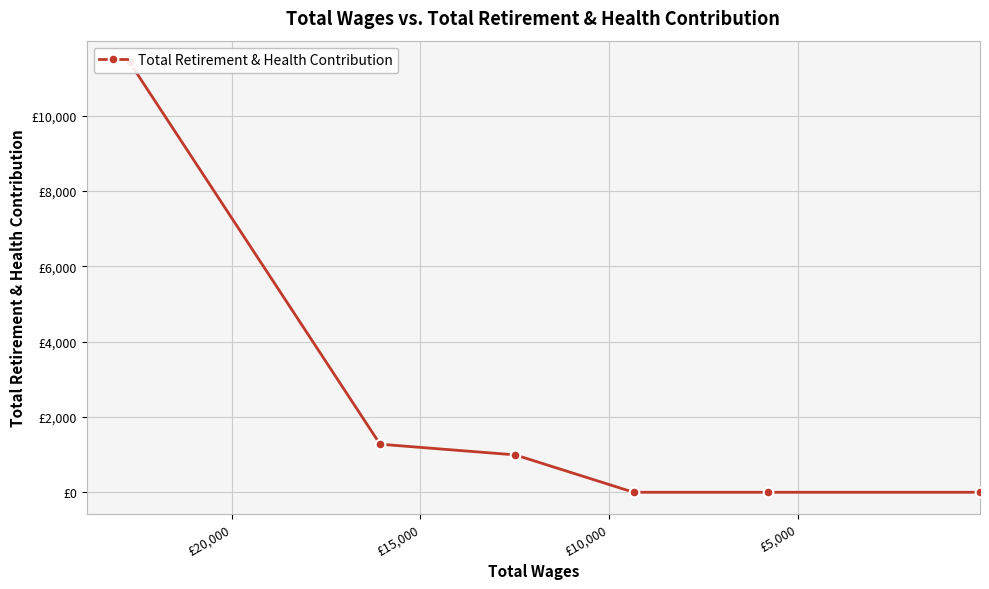

What is the difference between the values at £15,000 and £10,000?

993